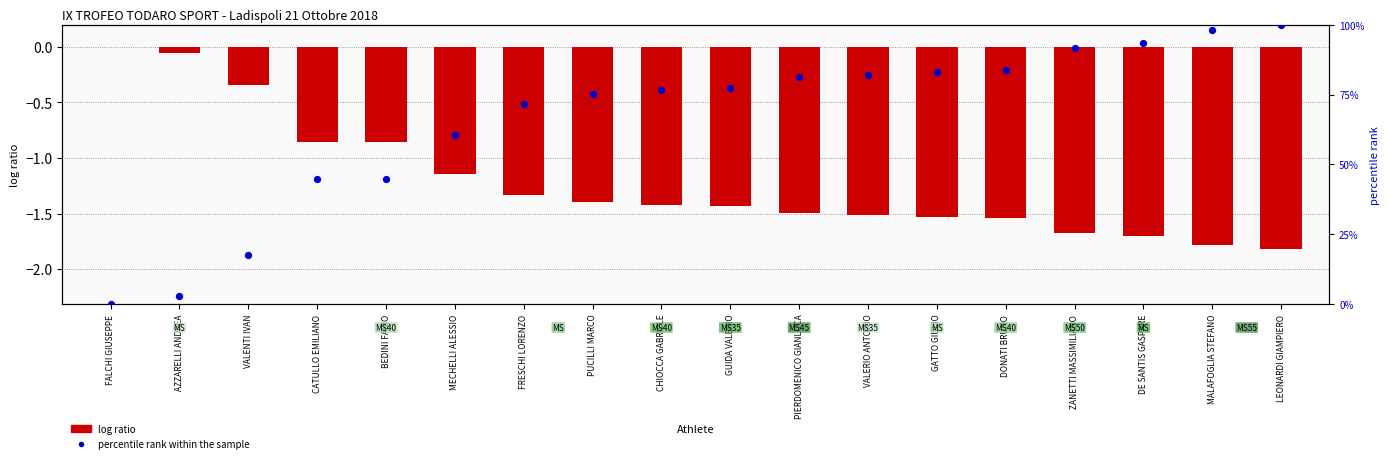

Which series has the largest total across all categories?

percentile rank within the sample